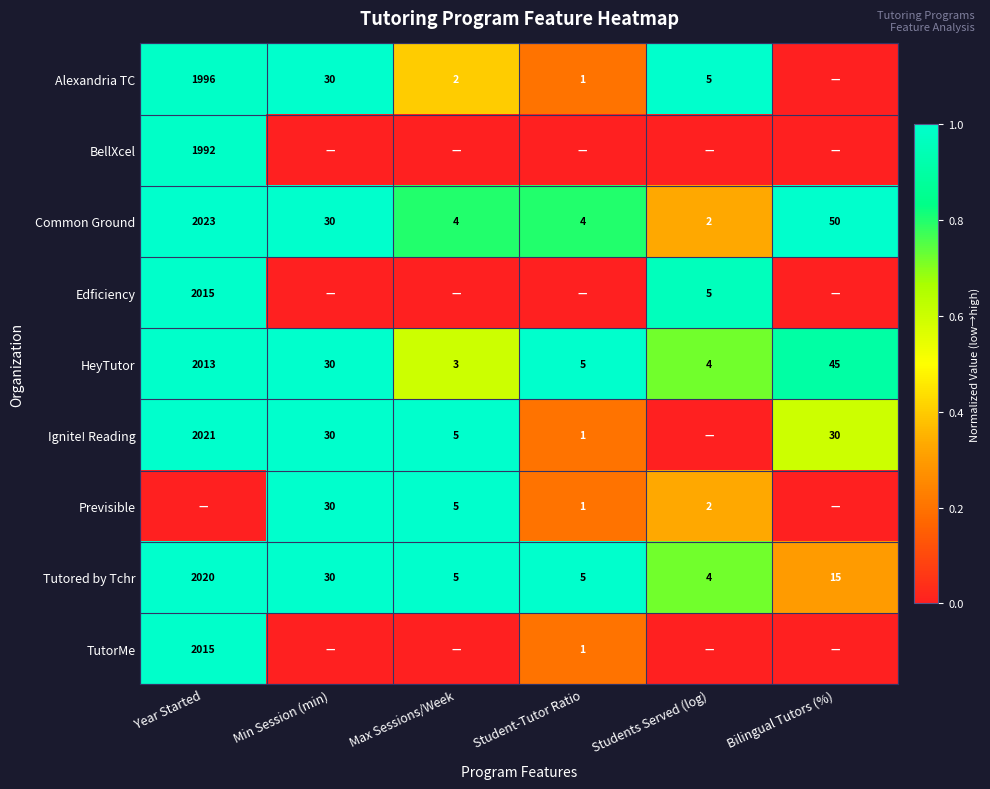

Where is Common Ground nearest to the value 1012?

Bilingual Tutors (%)